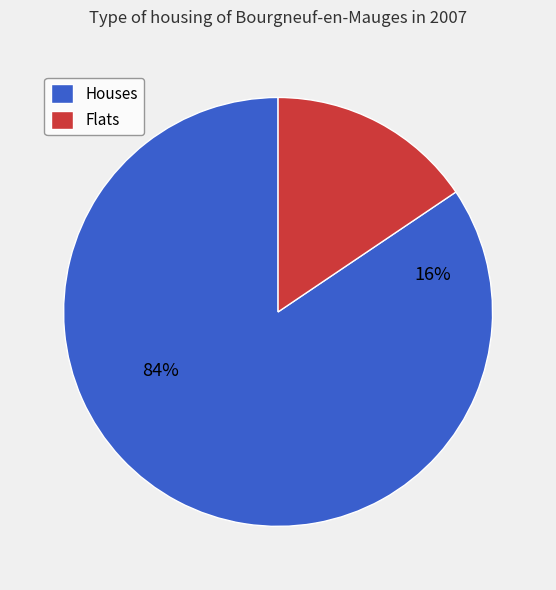

Do 8 and 4 together represent more than half of the pie?

No